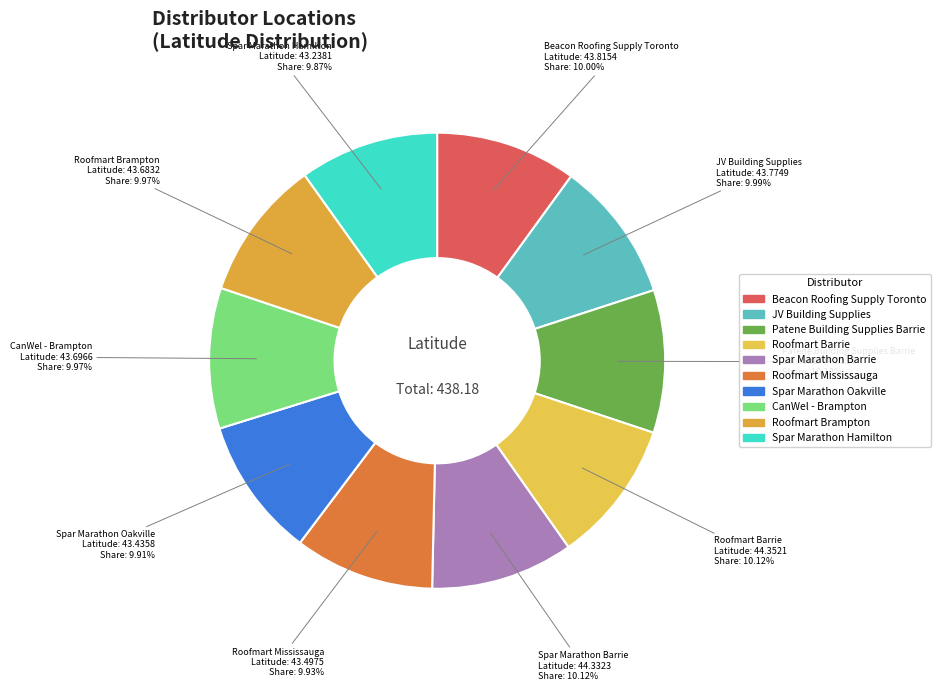

Is Spar Marathon Hamilton the majority of the pie?

No